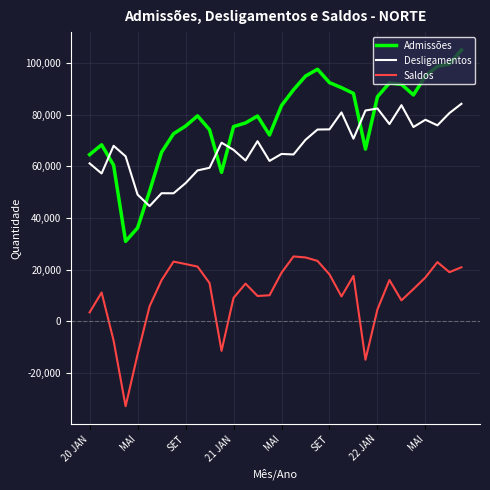

Which series has the largest range (max minus min)?

Admissões